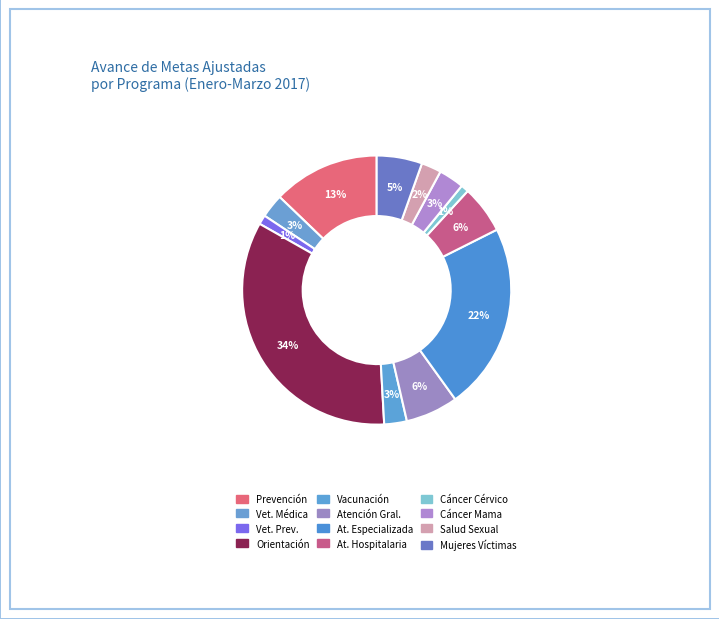

How many segments does this pie chart have?

12